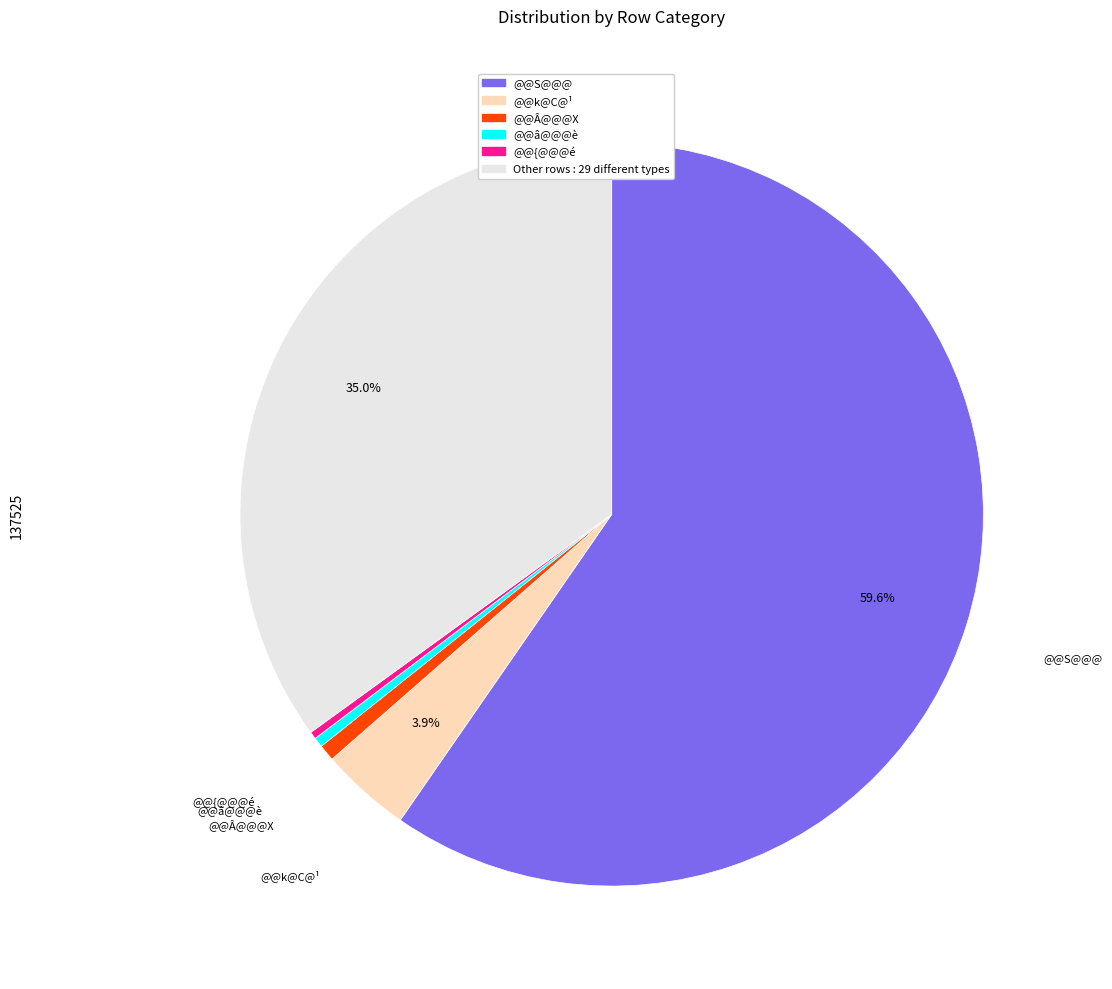

Which category has the biggest portion of the pie?

@@S@@@